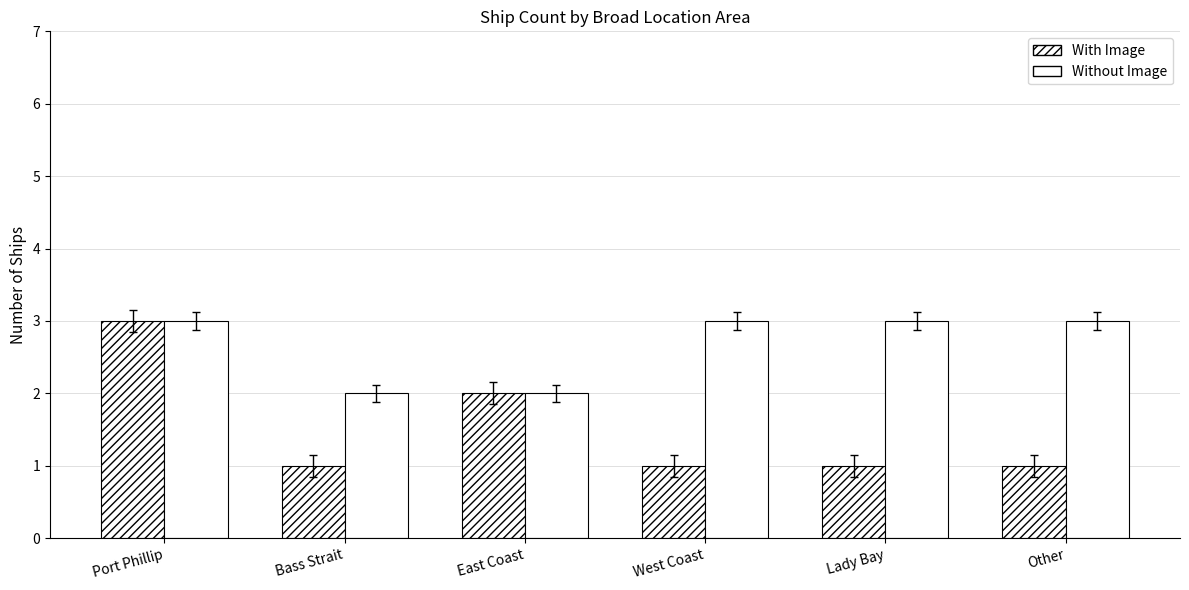

Is the value of With Image at Lady Bay greater than the value of Without Image at Port Phillip?

No